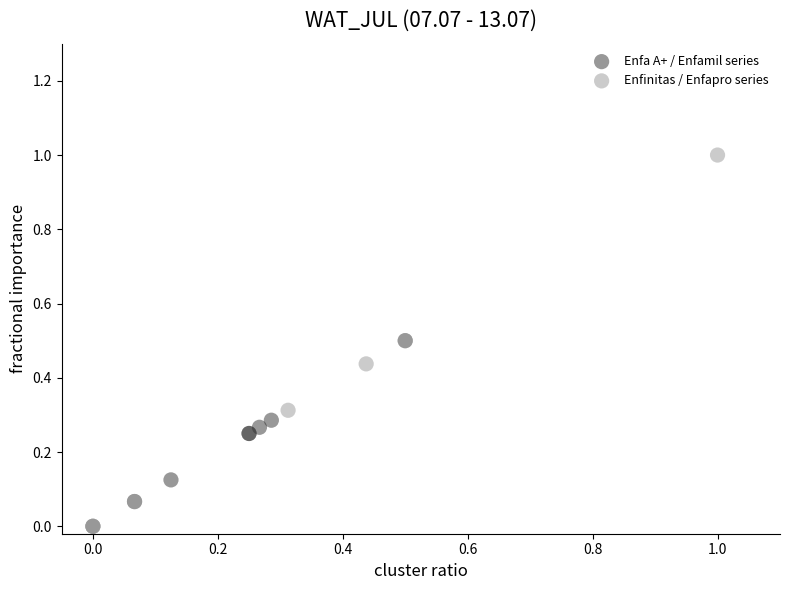

Which series reaches the maximum Y coordinate?

Enfinitas / Enfapro series